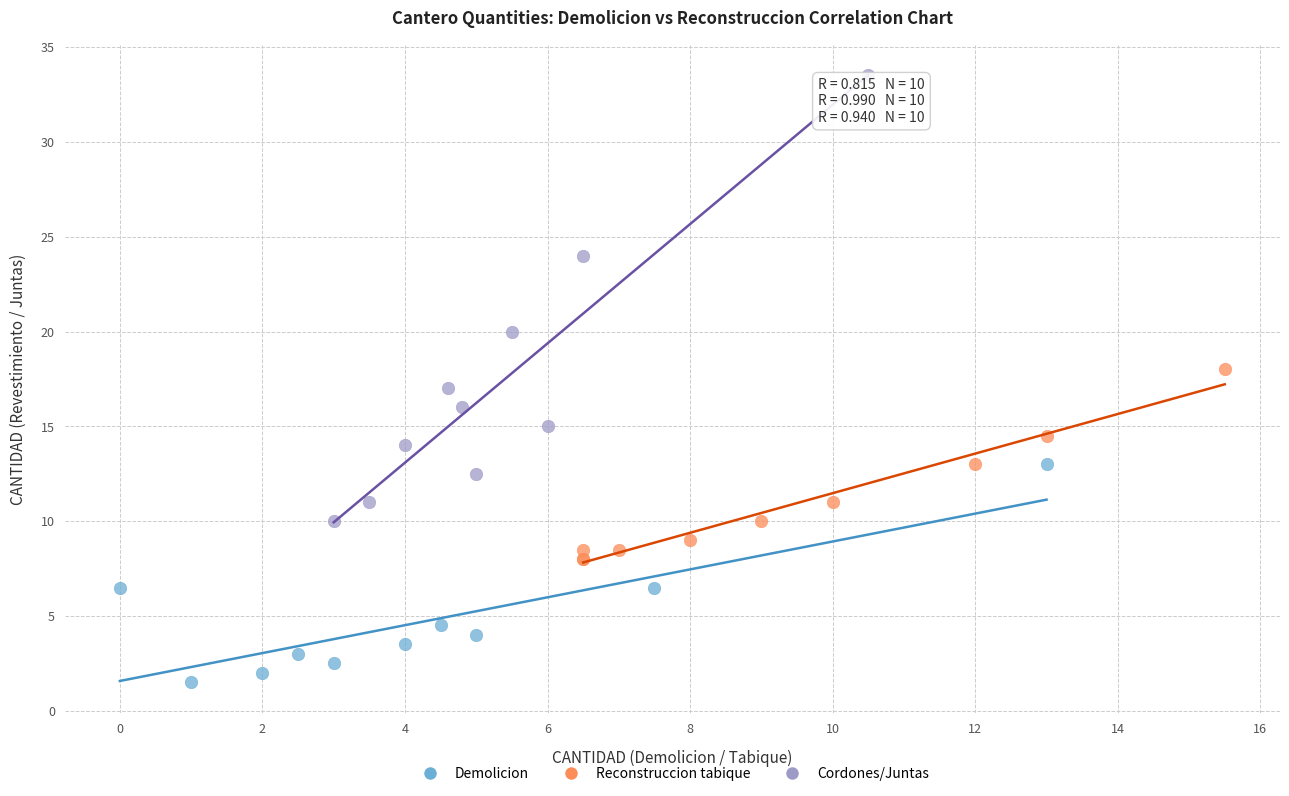

Which series has the largest Y range (max minus min)?

Cordones/Juntas